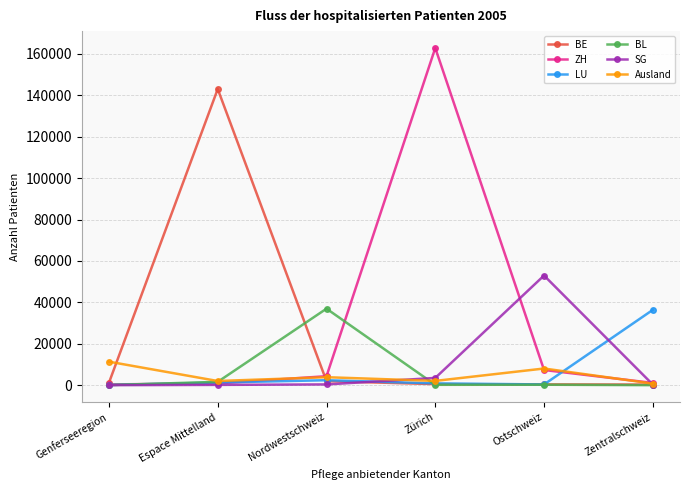

What are all the series names shown in the legend?

BE, ZH, LU, BL, SG, Ausland